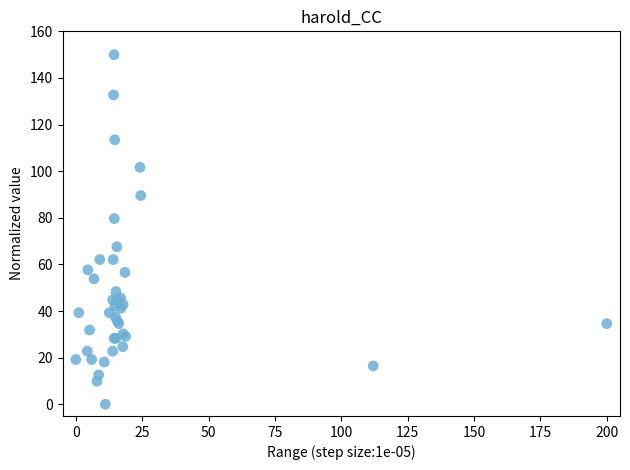

What Y value in the scatter plot is closest to 75?

79.7